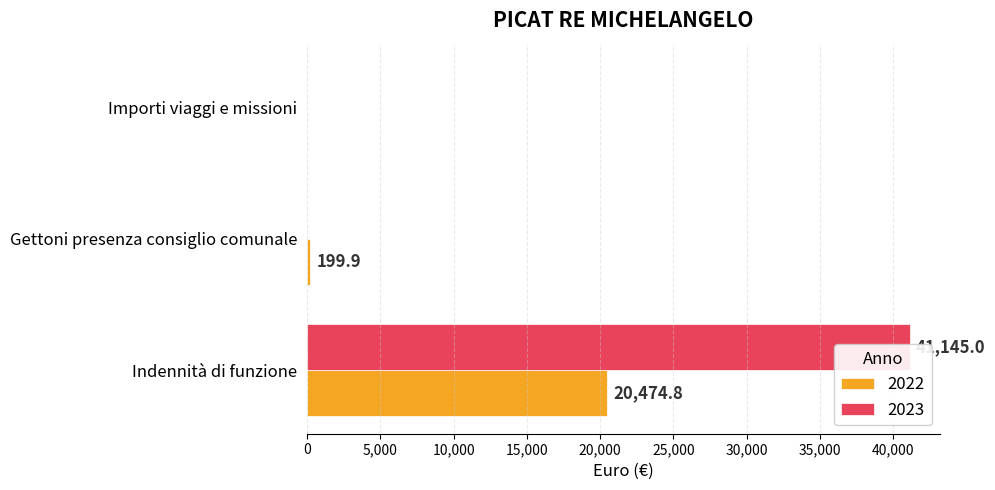

What are all the series names shown in the legend?

2022, 2023